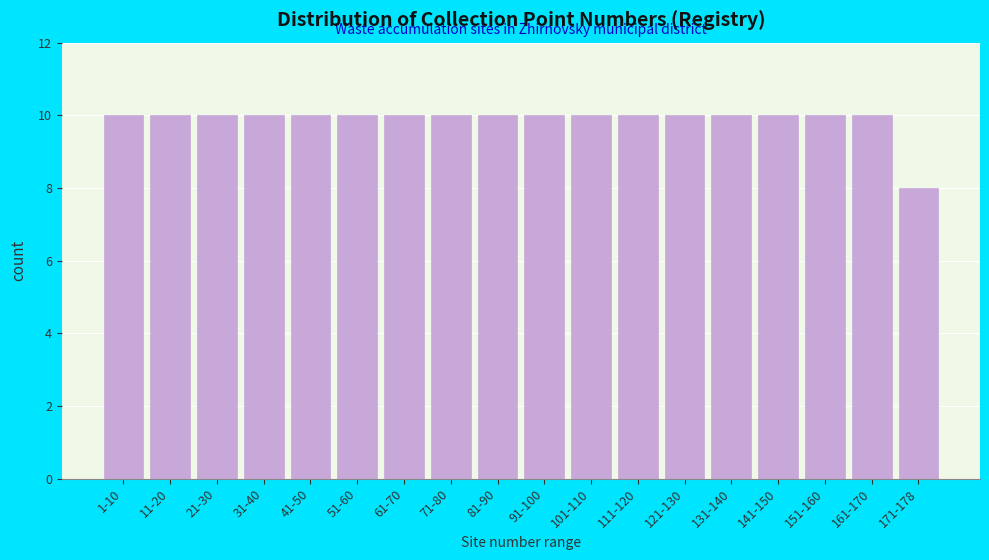

Reading left to right, list all the values displayed in this chart.

1-10=10	11-20=10	21-30=10	31-40=10	41-50=10	51-60=10	61-70=10	71-80=10	81-90=10	91-100=10	101-110=10	111-120=10	121-130=10	131-140=10	141-150=10	151-160=10	161-170=10	171-178=8